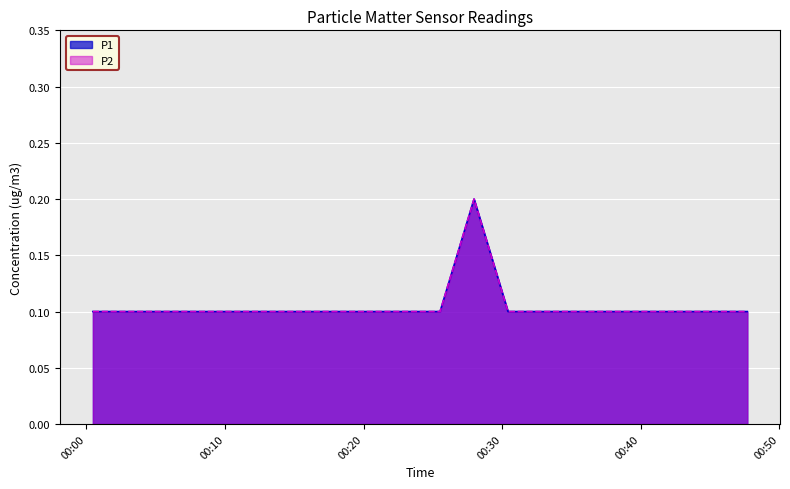

Is it true that P2 equals 0.0 at 2023-05-21T00:20:32?

False